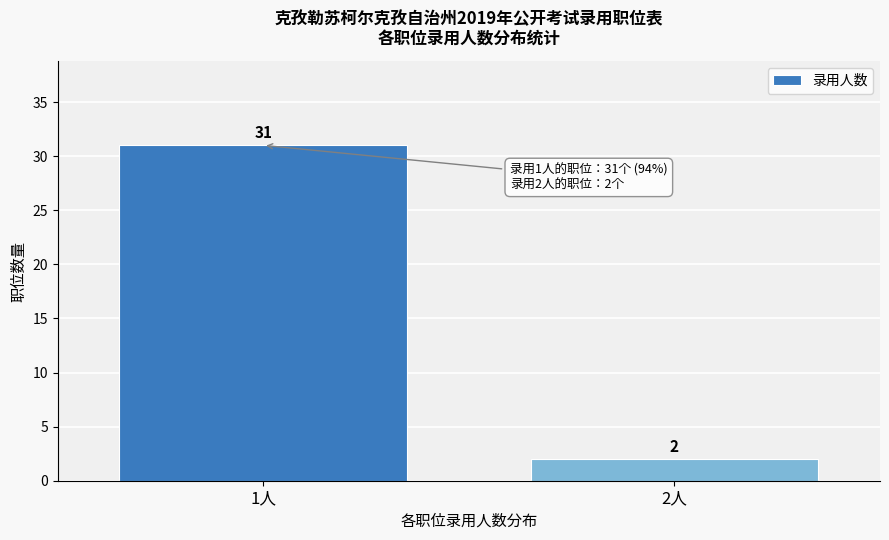

Reading right to left, what are all the values shown in this chart?

2	31